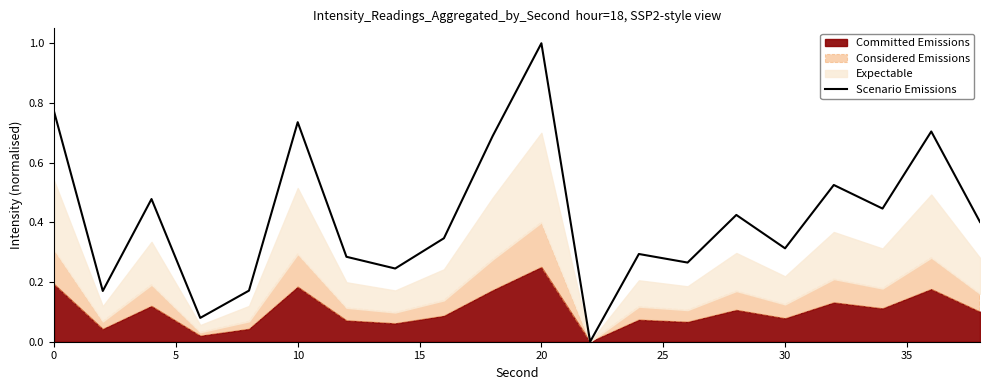

At which label does Scenario Emissions reach its peak?

20